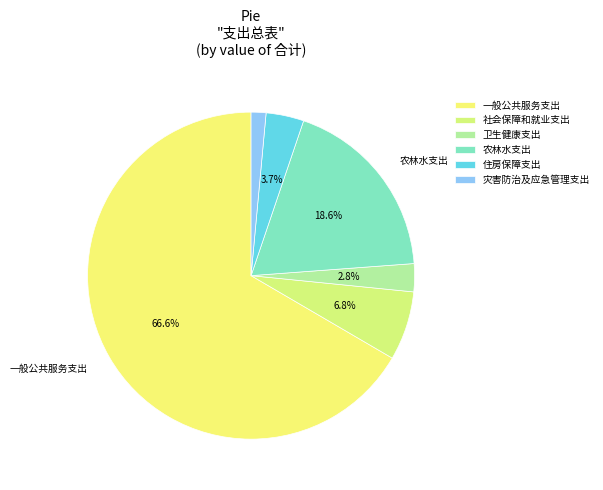

Approximately how many times larger is the value at 灾害防治及应急管理支出 compared to 住房保障支出?

0.4